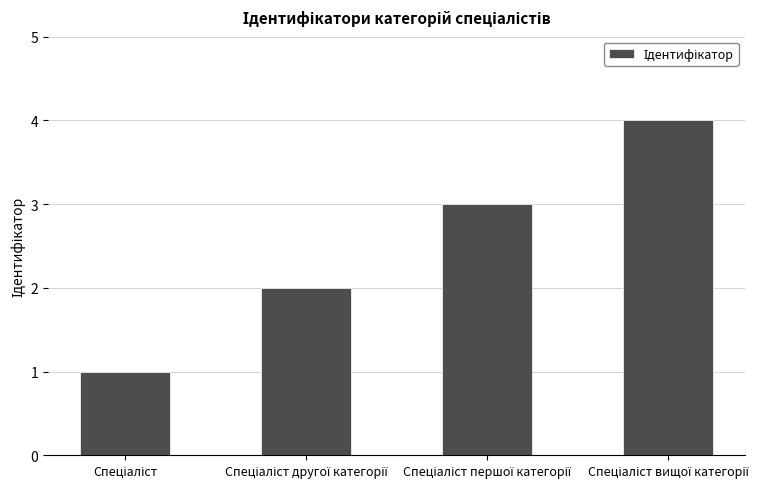

What is the difference between the maximum and minimum values?

3